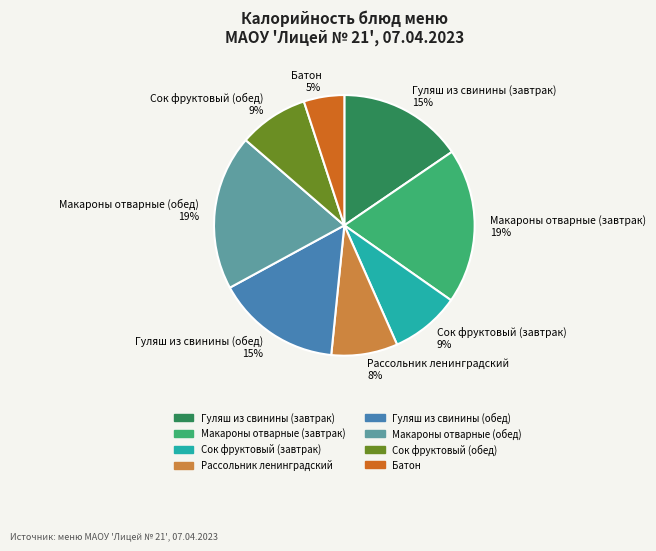

Combined, do Сок фруктовый (завтрак) and Гуляш из свинины (завтрак) account for over 50%?

No